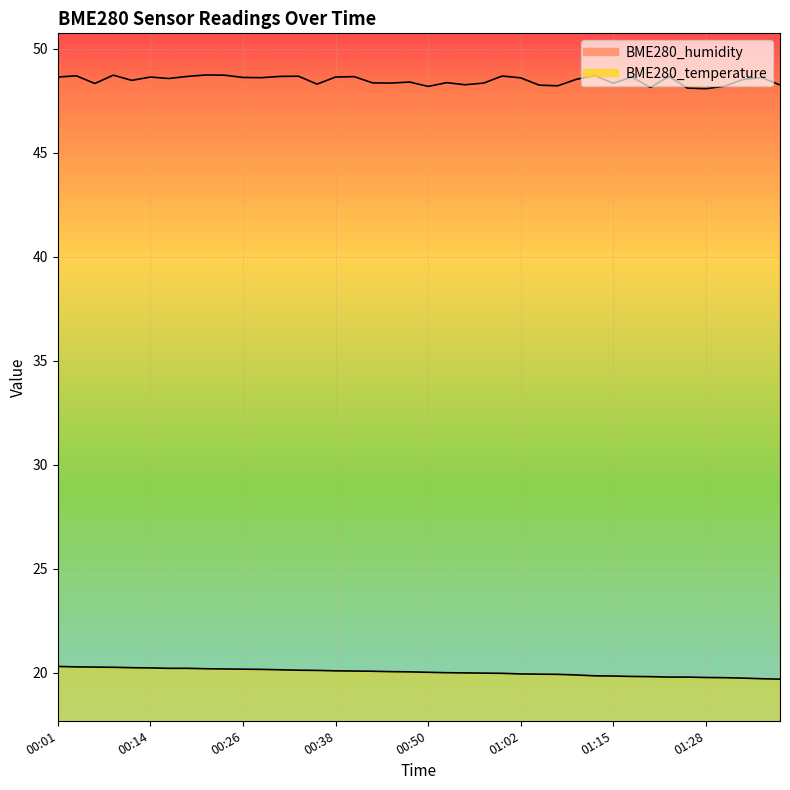

What position from the right is 00:04?

39